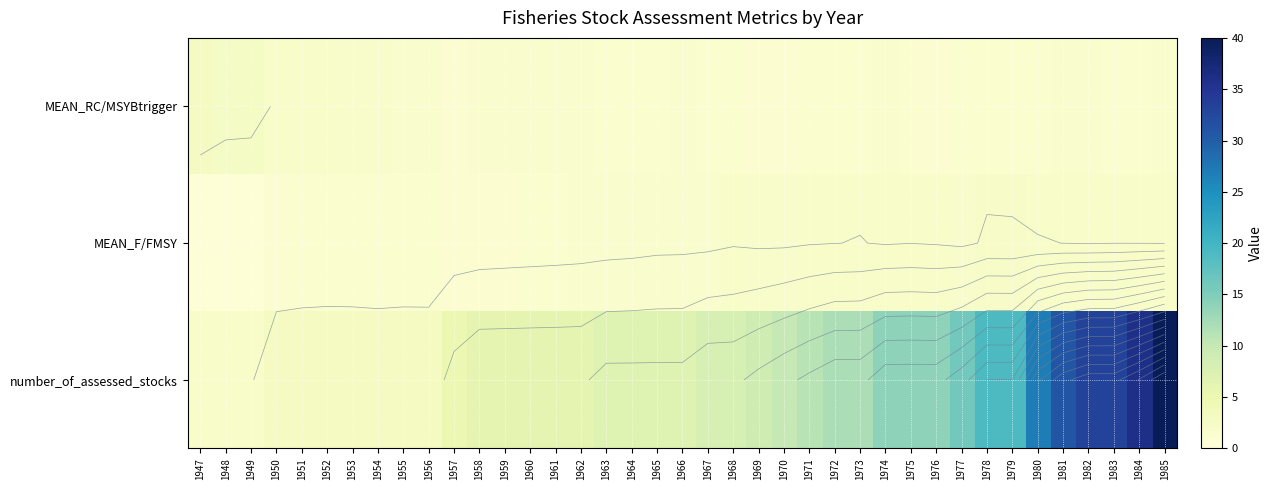

True or false: MEAN_F/FMSY has a value of 3.1 at 1968.

False